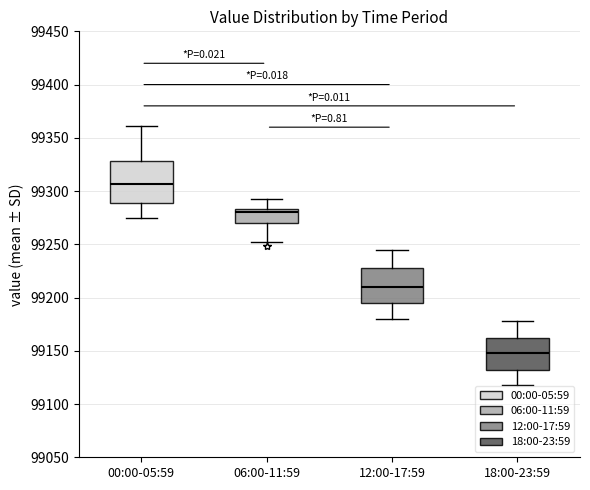

Which box has the lowest median line?

18:00-23:59